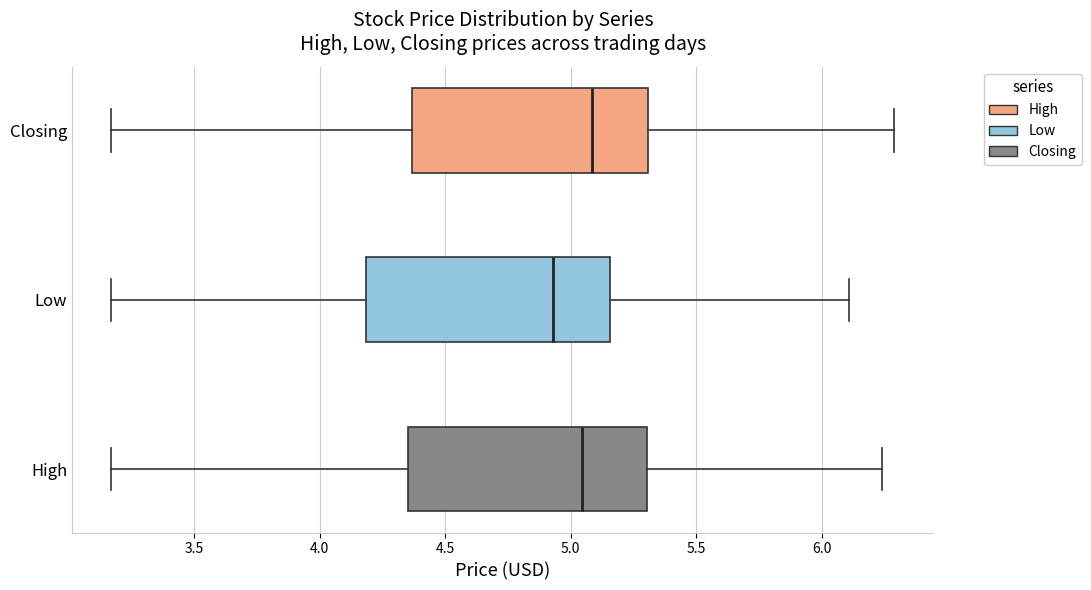

Reading bottom to top, transcribe this box plot: for each box, give where its median line is, the range the box spans, and where its two whiskers end, as read against the x-axis. The values are not printed on the chart, so give them approximately, as read against the axis.

High: median 5.05, box 4.35 to 5.30, whiskers 3.15 to 6.25
Low: median 4.95, box 4.20 to 5.15, whiskers 3.15 to 6.10
Closing: median 5.10, box 4.35 to 5.30, whiskers 3.15 to 6.30